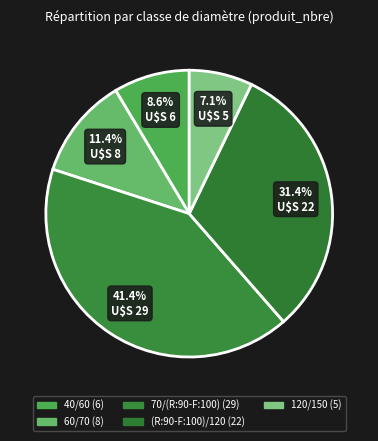

Count the number of slices in the pie.

5